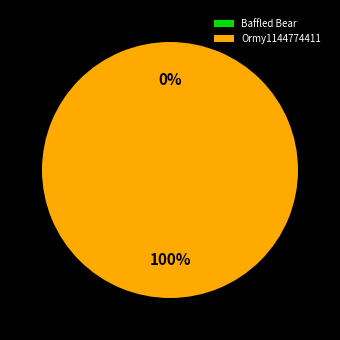

To the nearest percent, what is the combined percentage of Baffled Bear and Ormy1144774411?

100%